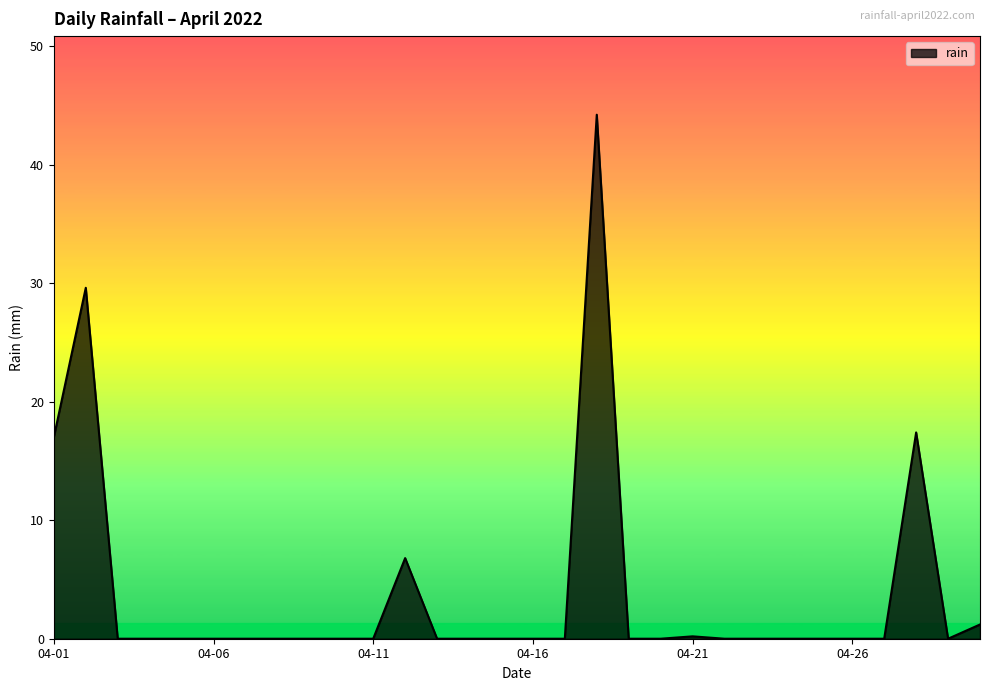

What is the difference between the maximum and minimum values?

44.2